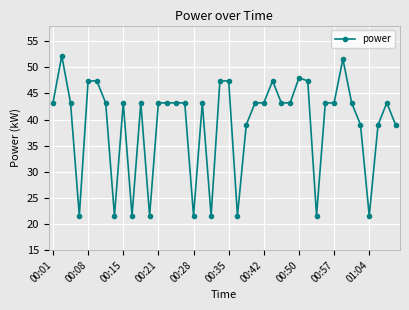

How many data points are less than 43?

13